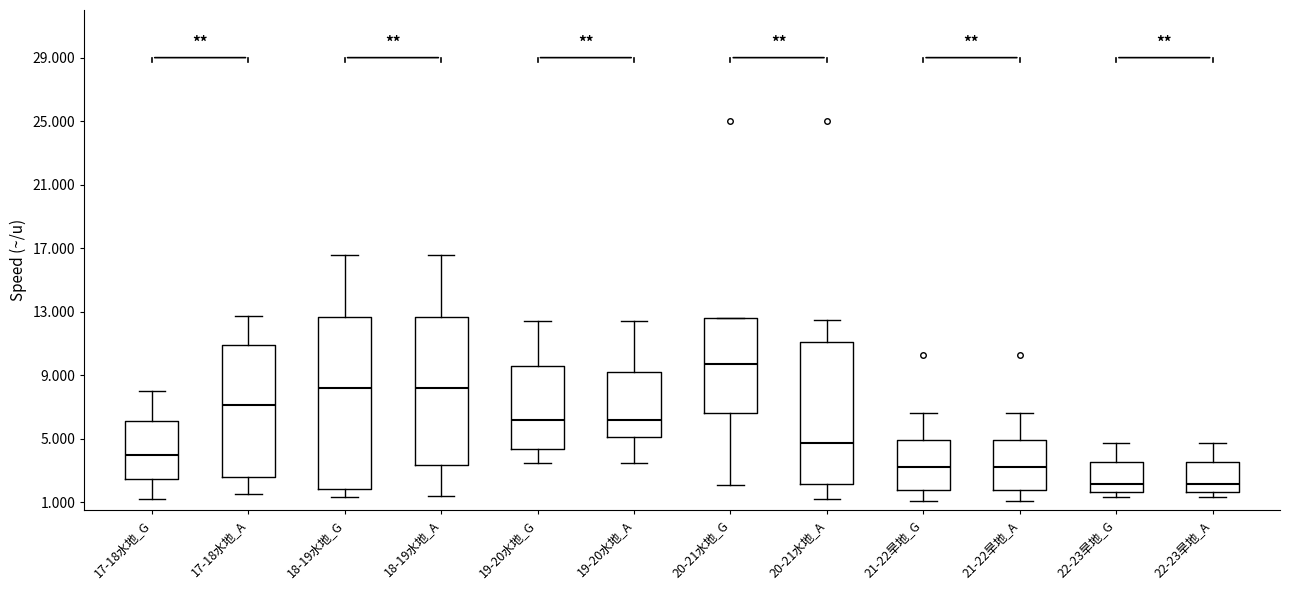

Comparing the boxes themselves (not the whiskers), which one is the tallest?

18-19水地_G